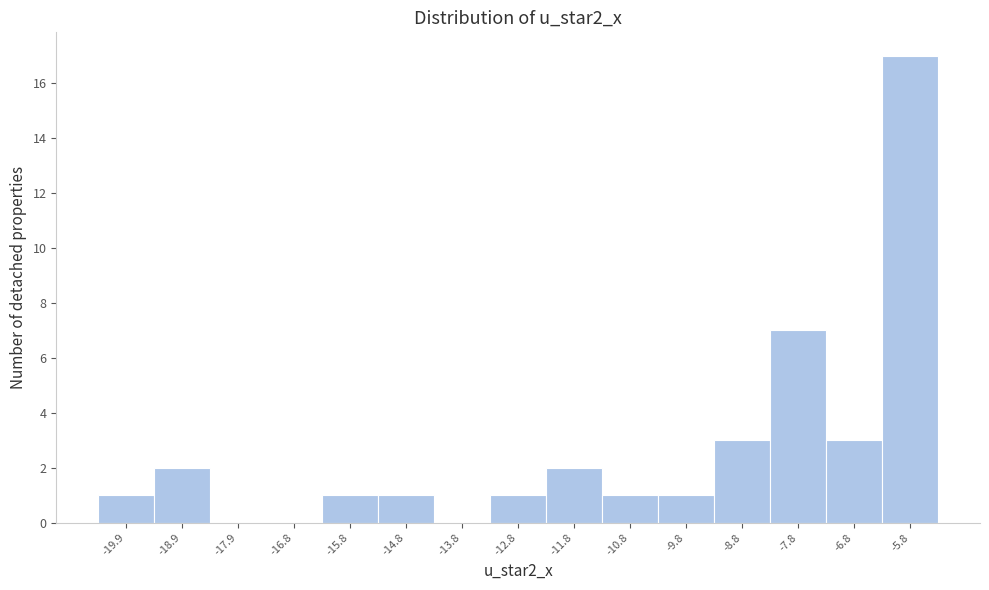

Reading left to right, extract all data points from this chart.

-19.9=1	-18.9=2	-17.9=0	-16.8=0	-15.8=1	-14.8=1	-13.8=0	-12.8=1	-11.8=2	-10.8=1	-9.8=1	-8.8=3	-7.8=7	-6.8=3	-5.8=17